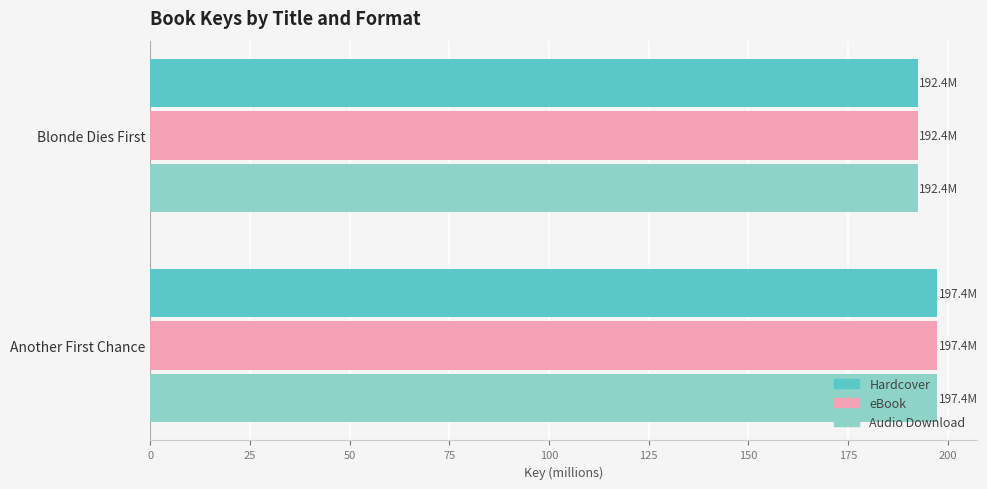

How many values in the eBook series are below 197?

1